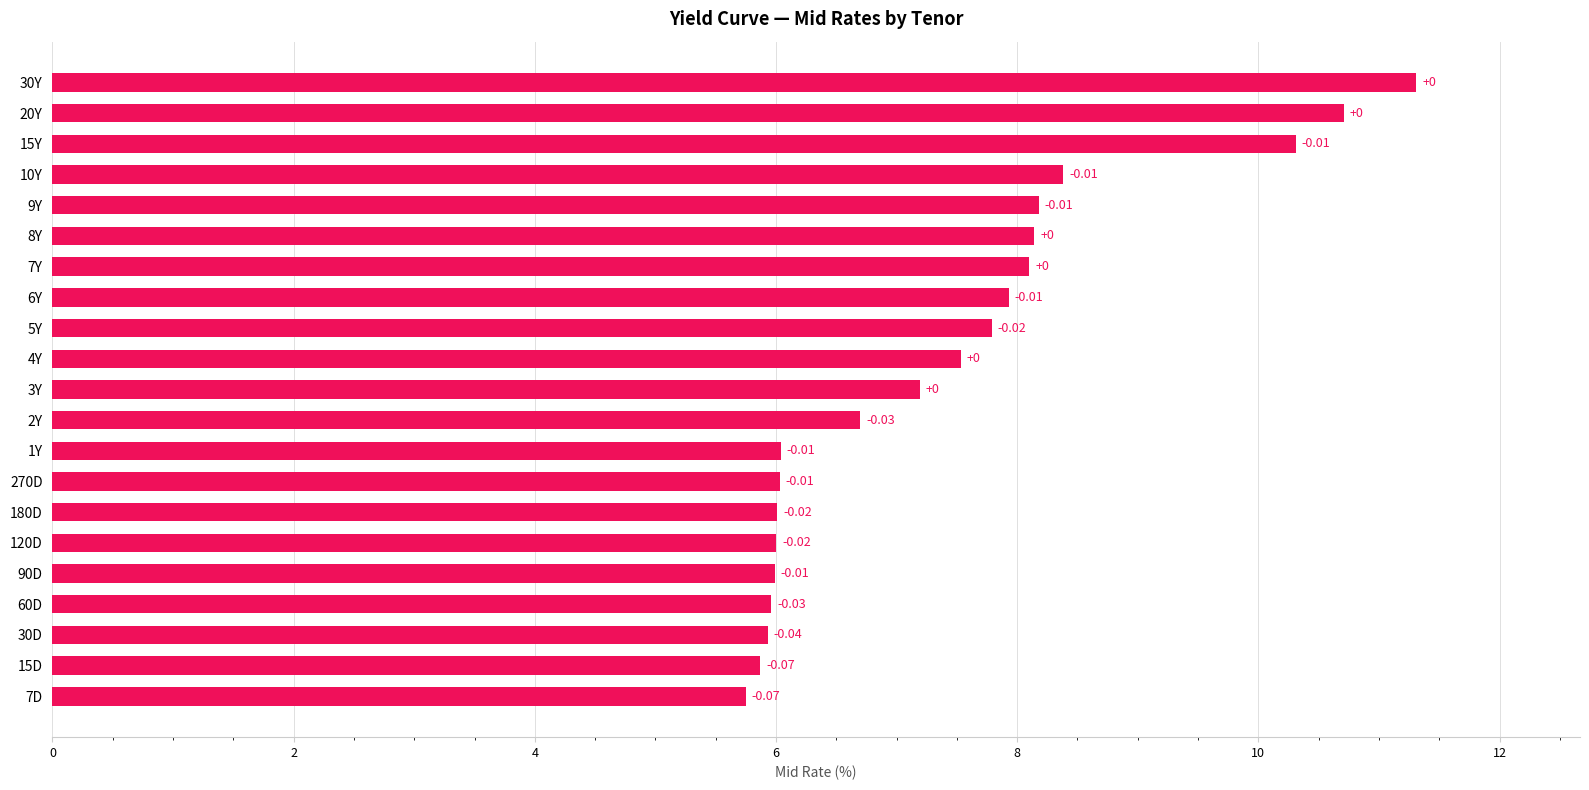

How many bars are there in total?

21